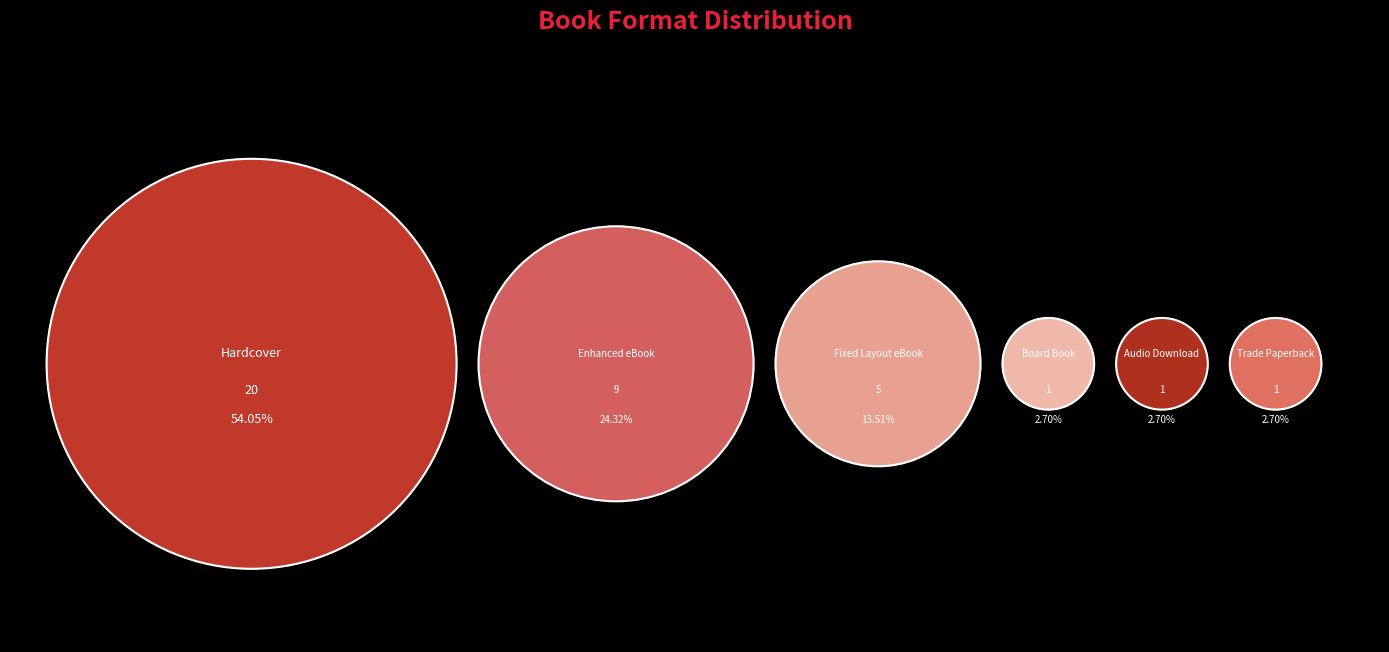

True or false: Hardcover accounts for 54% of the total.

True